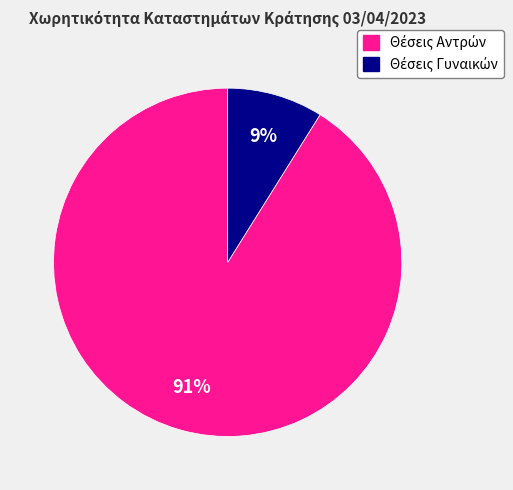

Does any single category account for the majority?

Yes